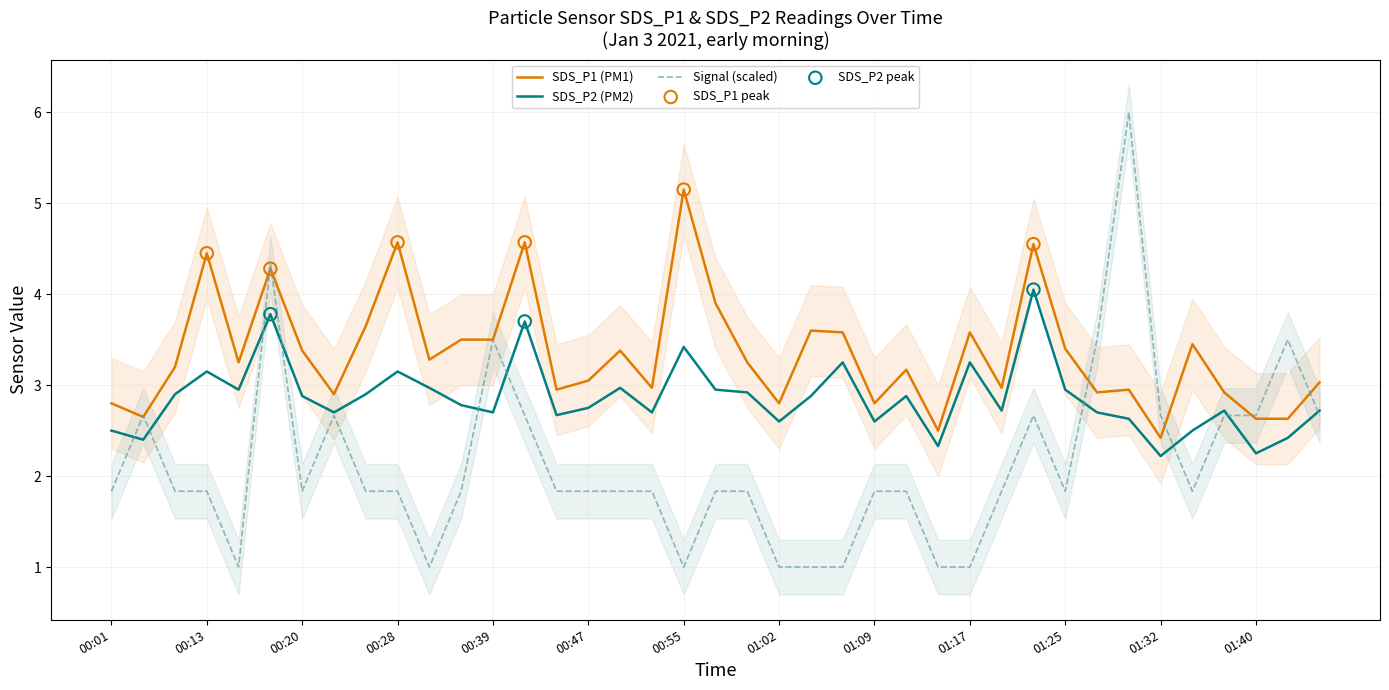

Is it true that Signal (scaled) equals 1.0 at 01:40?

False